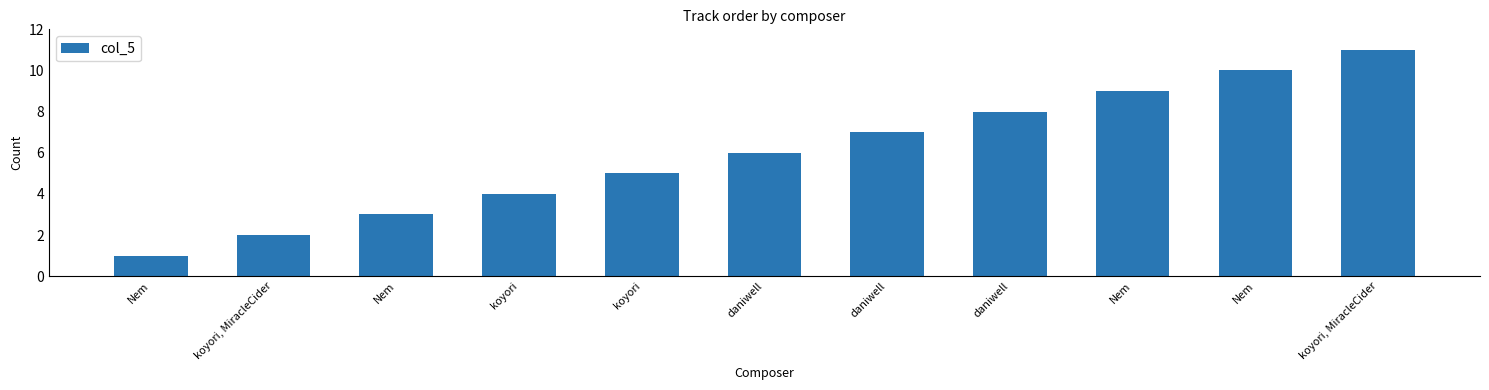

What is the maximum value shown in the chart?

11